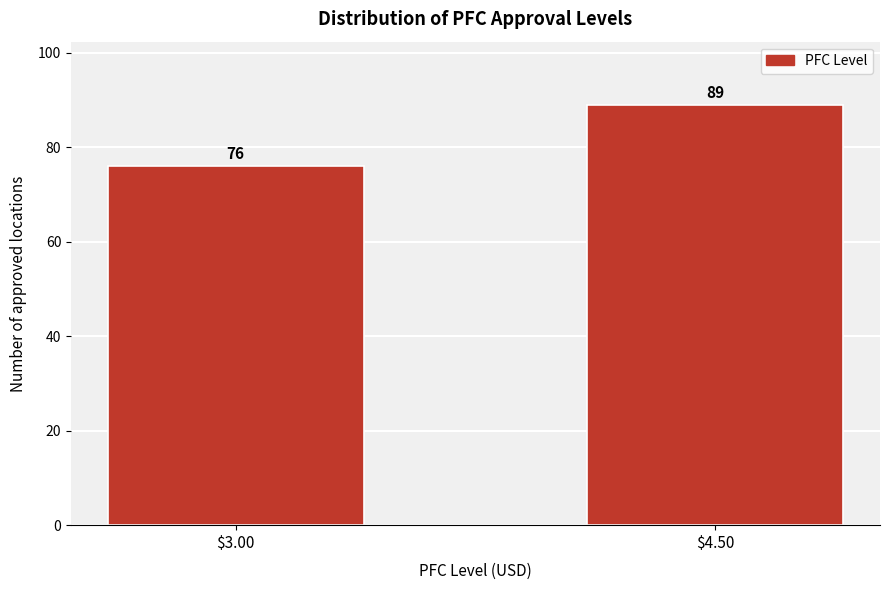

Reading left to right, transcribe all the data shown in this chart.

76	89